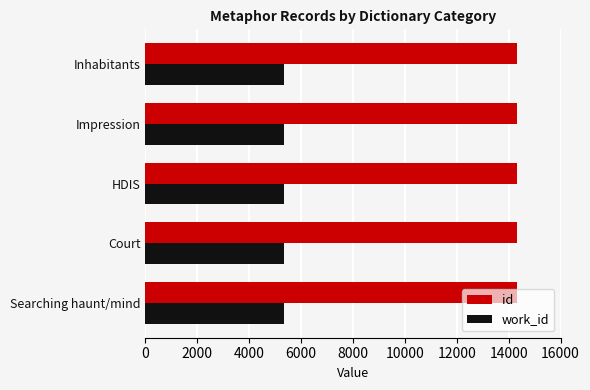

The value of id at Court is 14312. True or false?

True